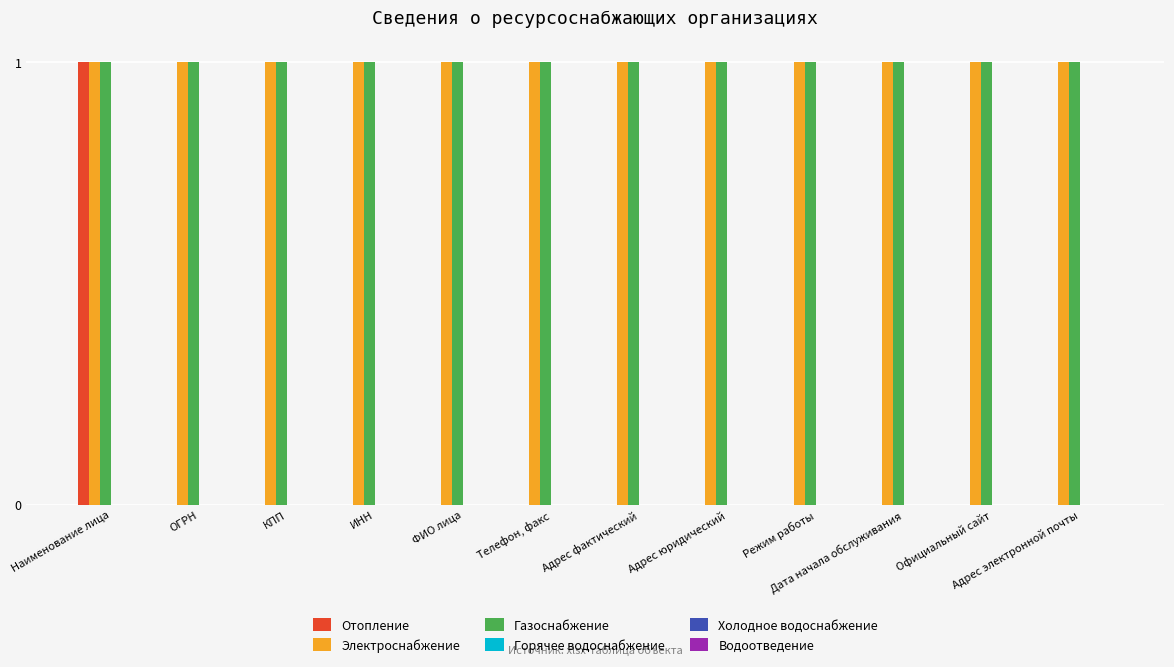

Is the value of Газоснабжение at КПП greater than the value of Отопление at Официальный сайт?

Yes